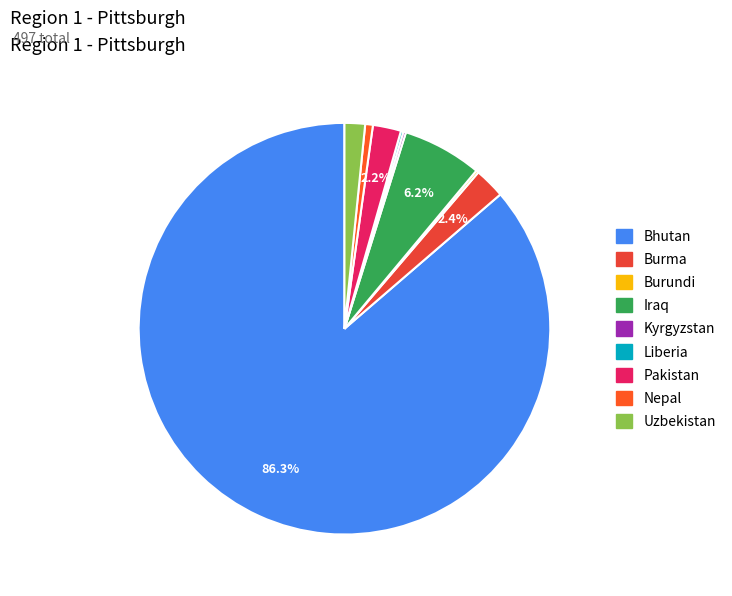

To the nearest percent, what is the combined percentage of Burundi and Pakistan?

2%